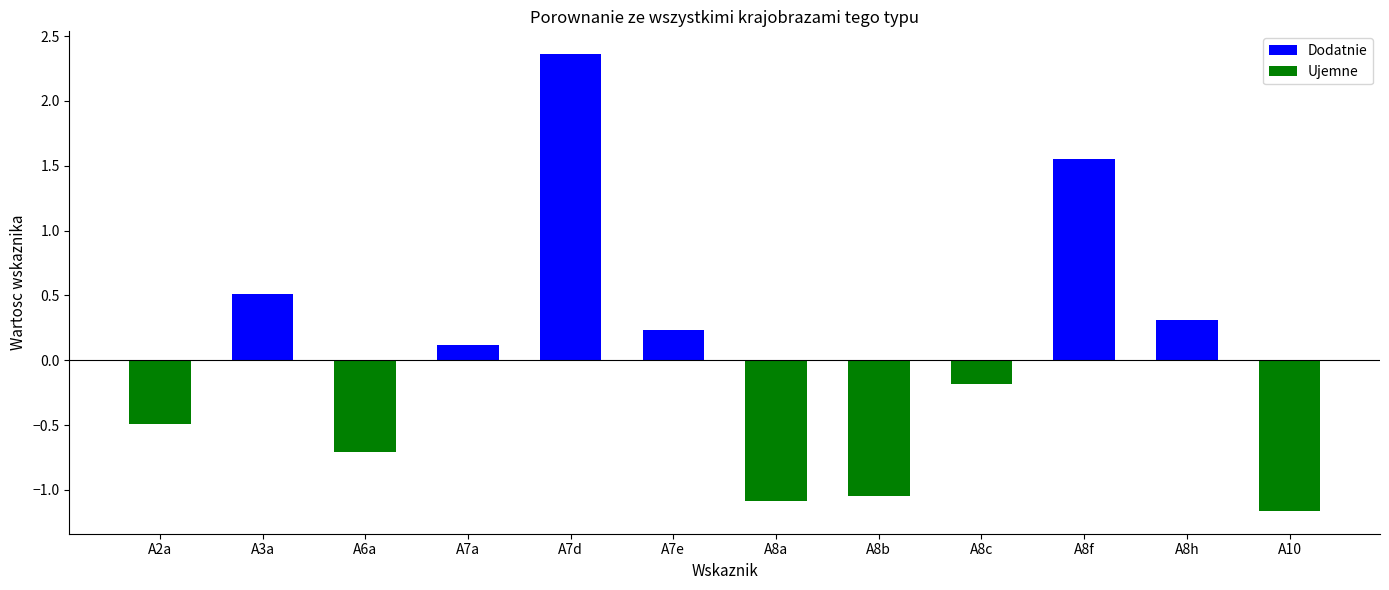

Which series has the largest range (max minus min)?

Dodatnie